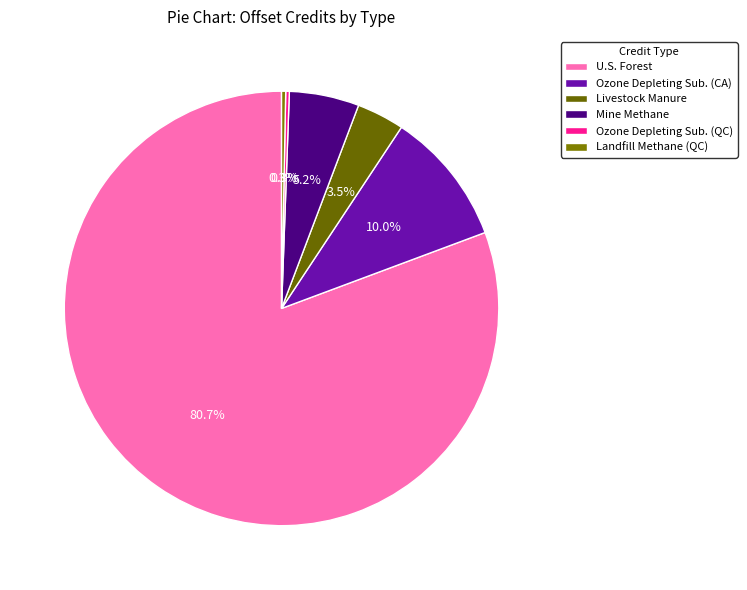

To the nearest percent, what is the difference between the largest and smallest slice percentages?

80%